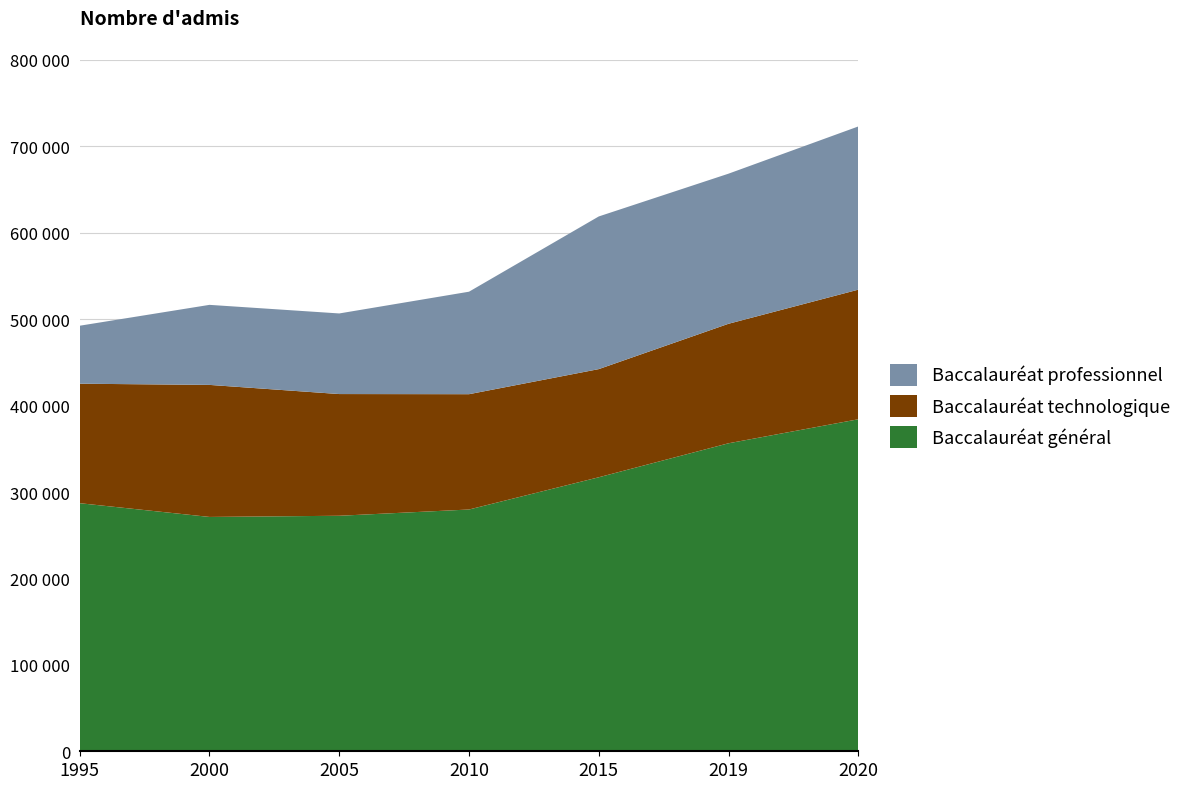

Reading left to right, what are all the values shown in this chart?

Baccalauréat général: 1995=287046	2000=271155	2005=272512	2010=279751	2015=317054	2019=356384	2020=384158
Baccalauréat technologique: 1995=138267	2000=152778	2005=140828	2010=133431	2015=125144	2019=138284	2020=149972
Baccalauréat professionnel: 1995=67096	2000=92617	2005=93268	2010=118586	2015=176646	2019=173675	2020=188841